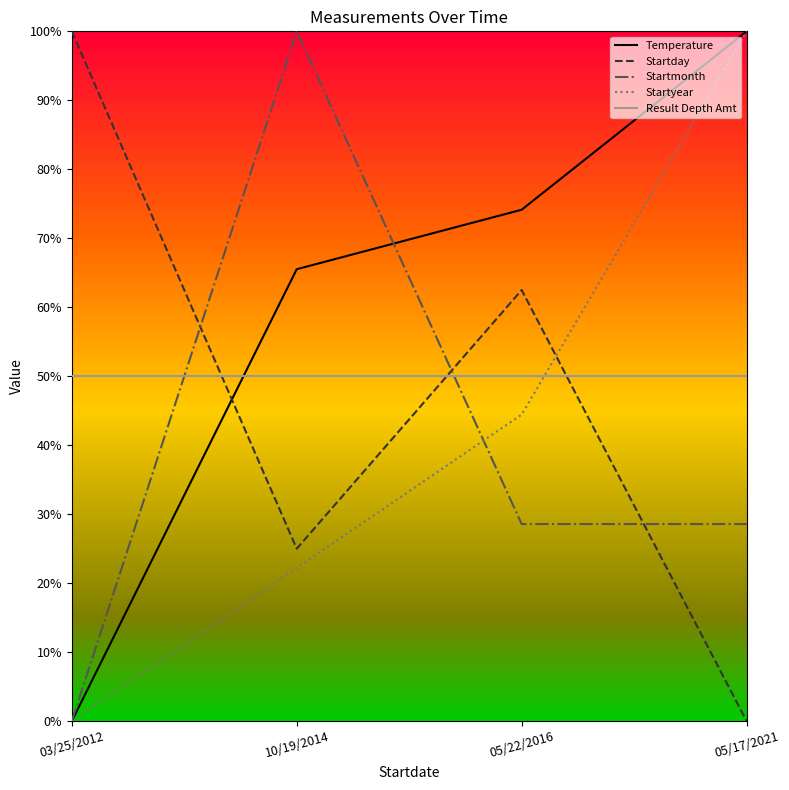

What position from the right is 10/19/2014?

3